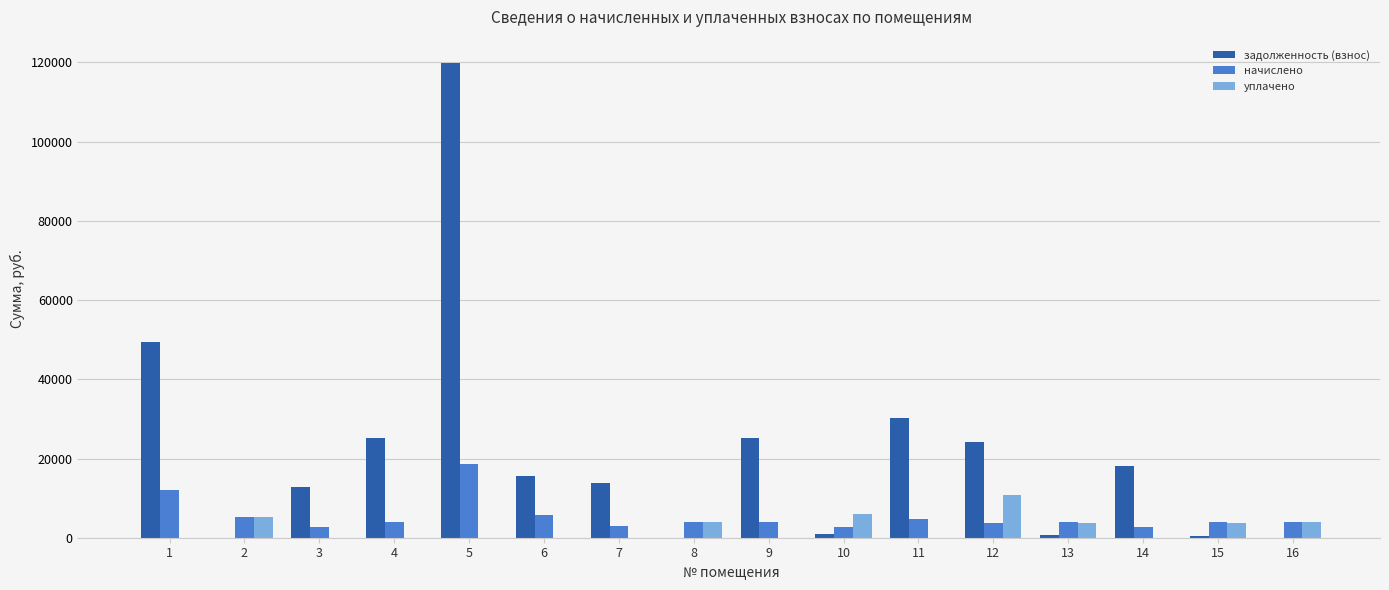

What is the sum of the начислено values at 5 and 12?

22310.4